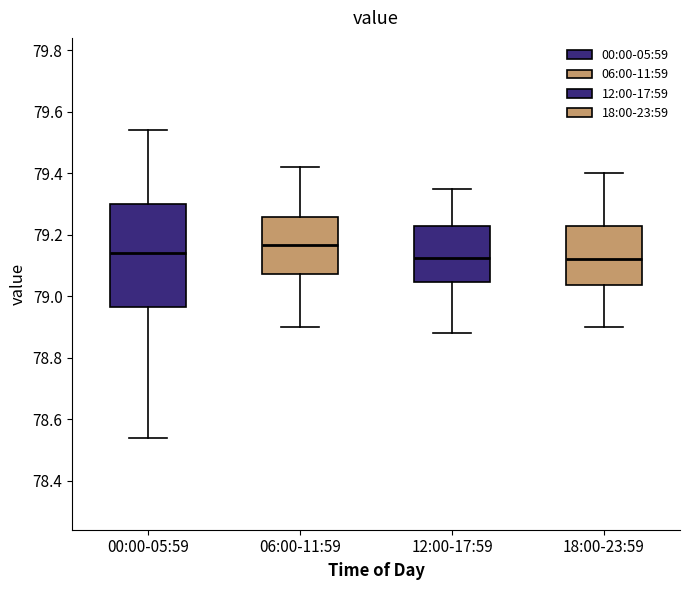

Reading left to right, transcribe this box plot: for each box, give where its median line is, the range the box spans, and where its two whiskers end, as read against the y-axis. The values are not printed on the chart, so give them approximately, as read against the axis.

00:00-05:59: median 79.14, box 78.96 to 79.30, whiskers 78.54 to 79.54
06:00-11:59: median 79.16, box 79.08 to 79.26, whiskers 78.90 to 79.42
12:00-17:59: median 79.12, box 79.04 to 79.22, whiskers 78.88 to 79.36
18:00-23:59: median 79.12, box 79.04 to 79.22, whiskers 78.90 to 79.40